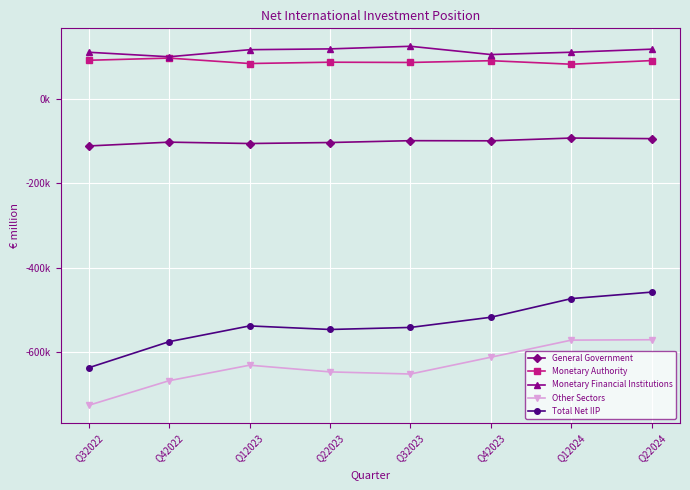

What position from the right is Q32022?

8